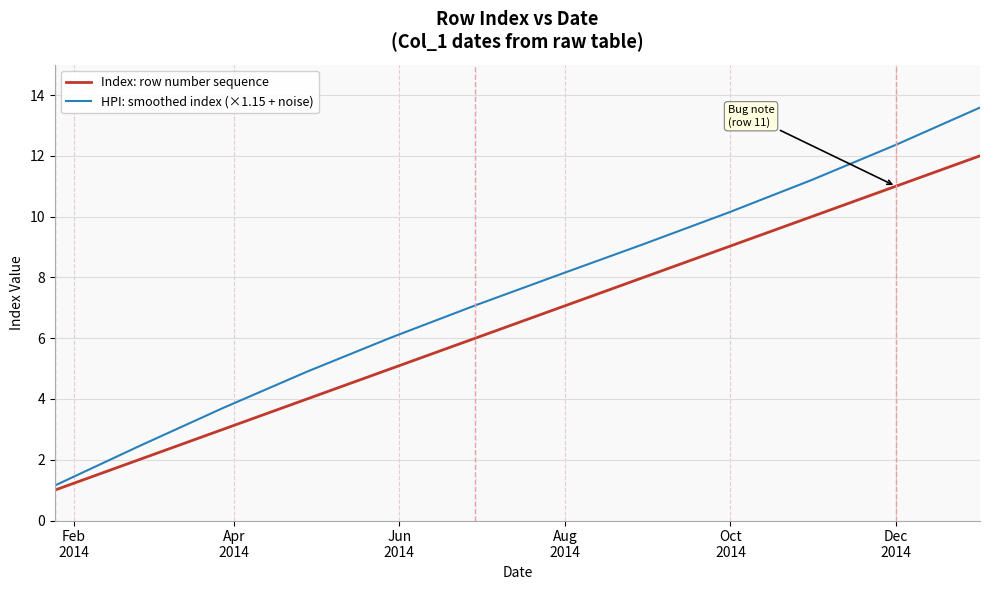

True or false: Index: row number sequence and HPI: smoothed index (×1.15 + noise) cross at least once.

False